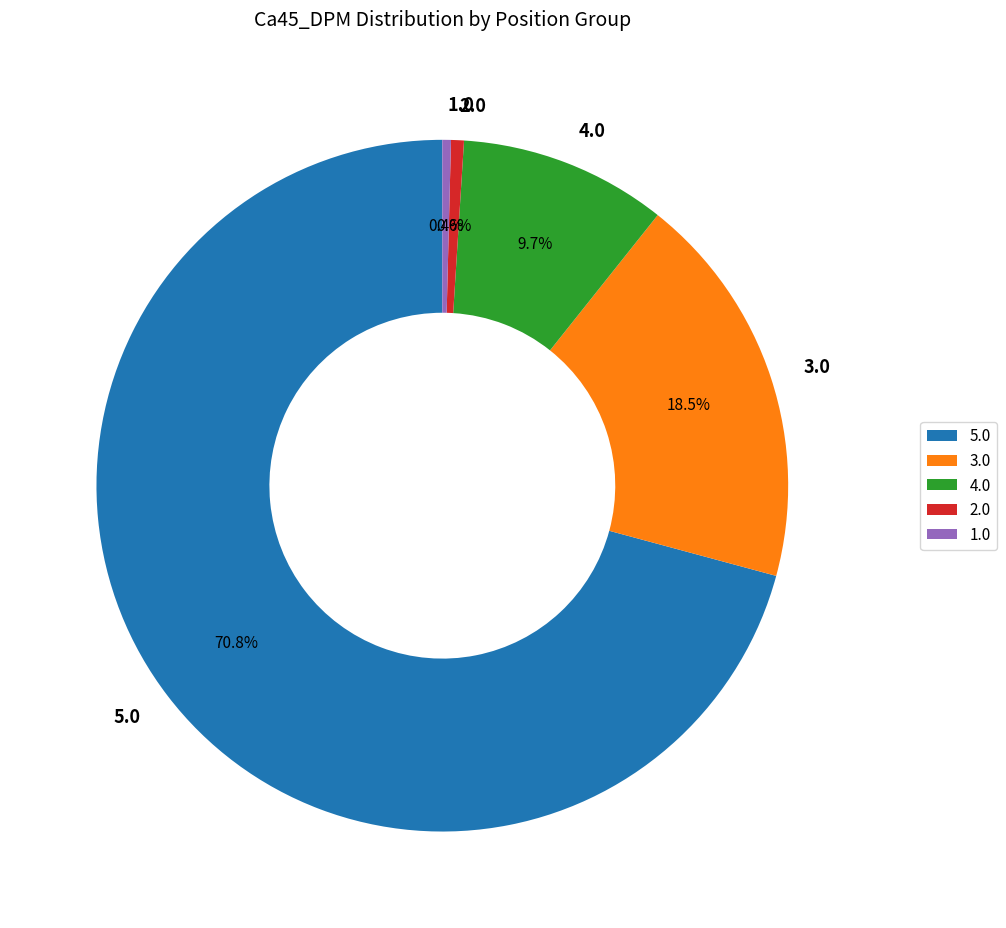

Do 5.0 and 4.0 together represent more than half of the pie?

Yes